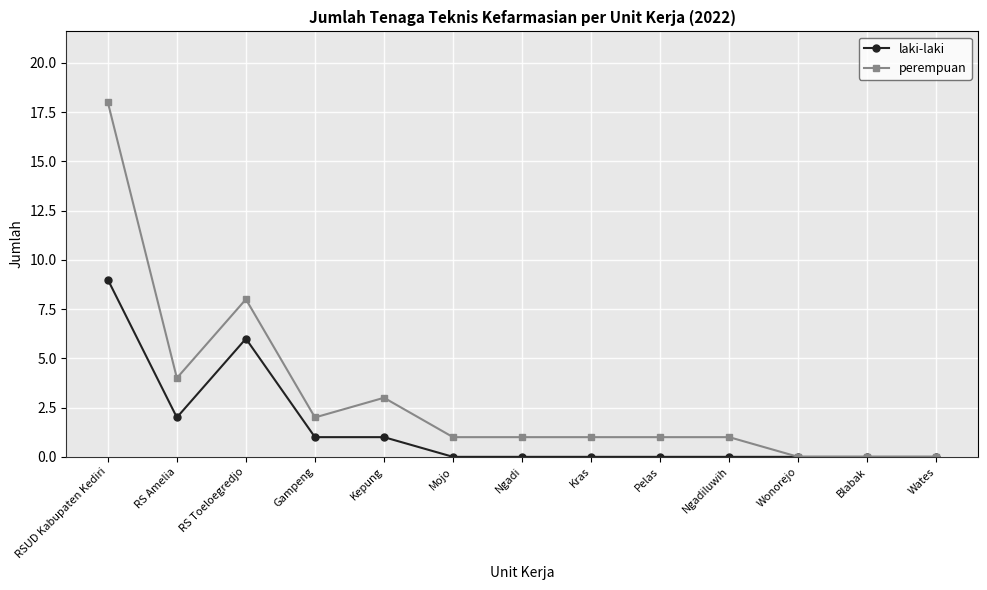

At which category does perempuan reach its first local valley?

RS Amelia